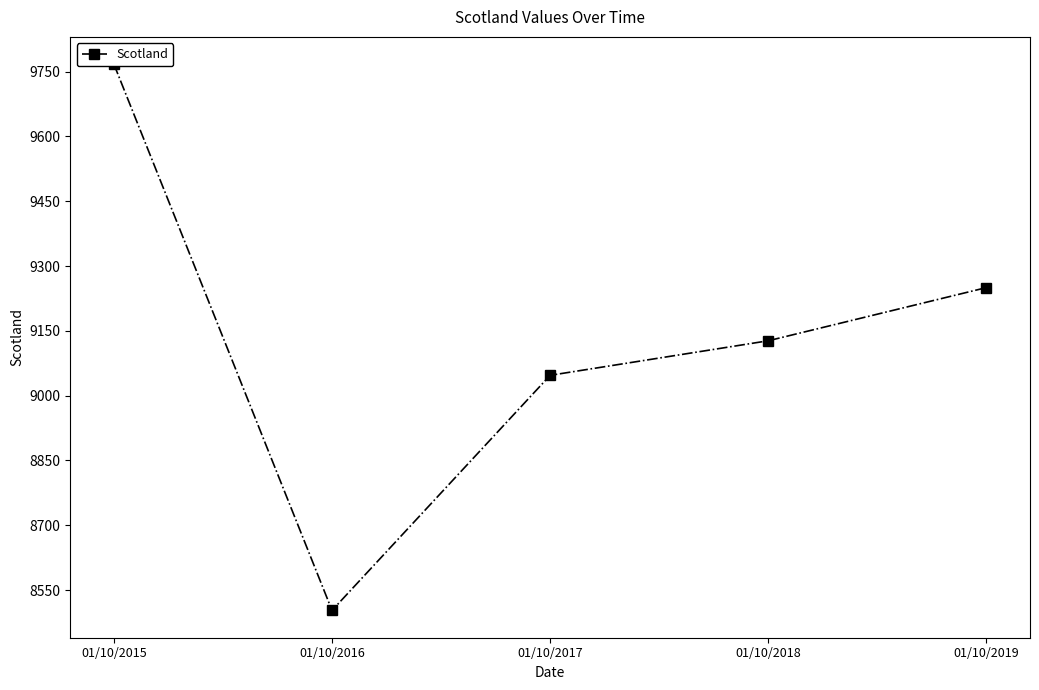

Reading left to right, extract all data points from this chart.

9767	8503	9047	9127	9250